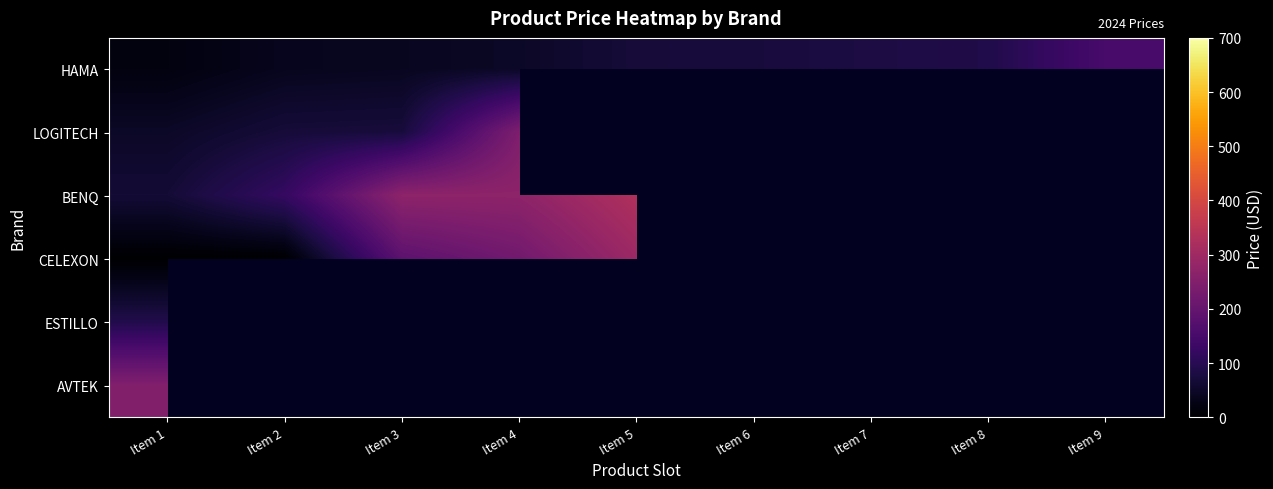

At which label does BENQ first exceed 328?

Item 5